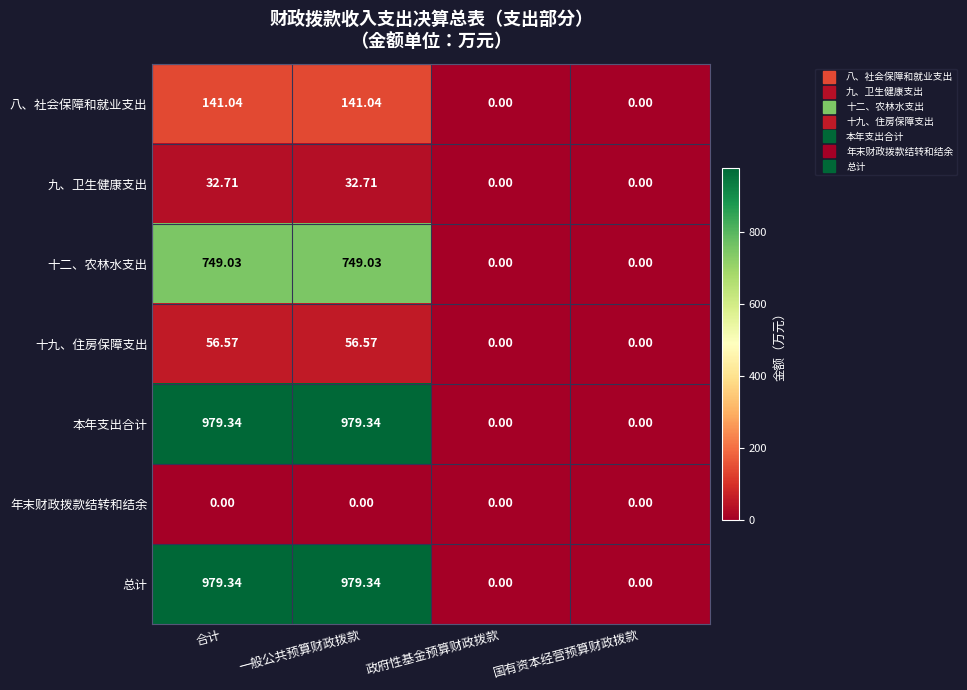

At which label does 总计 first exceed 979?

合计